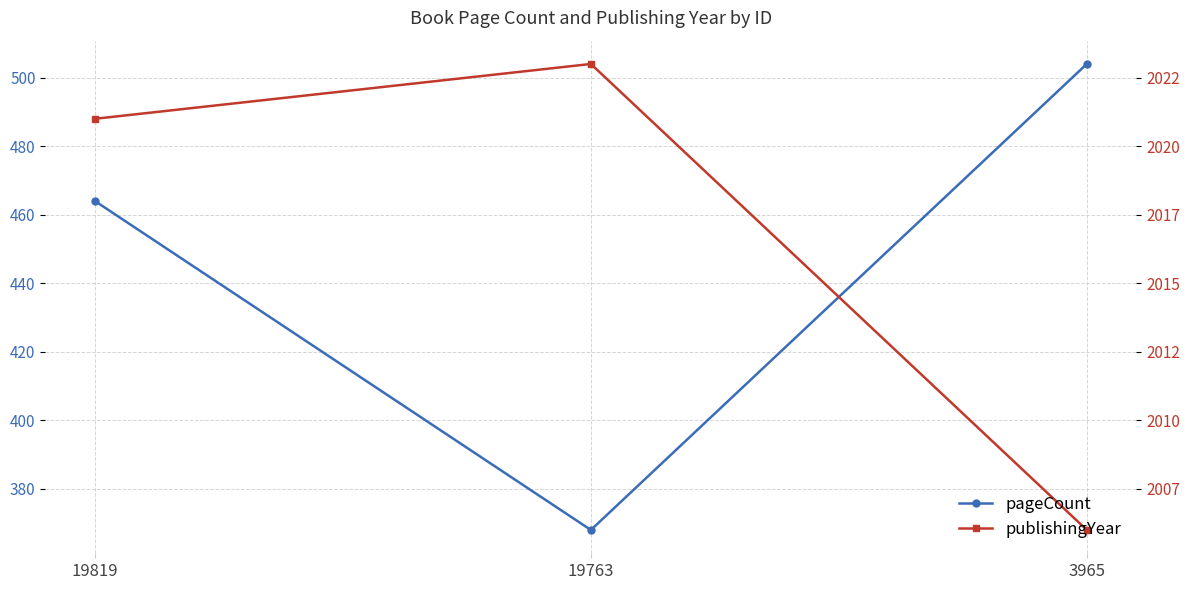

Count the pageCount values in the range 368 to 504.

3